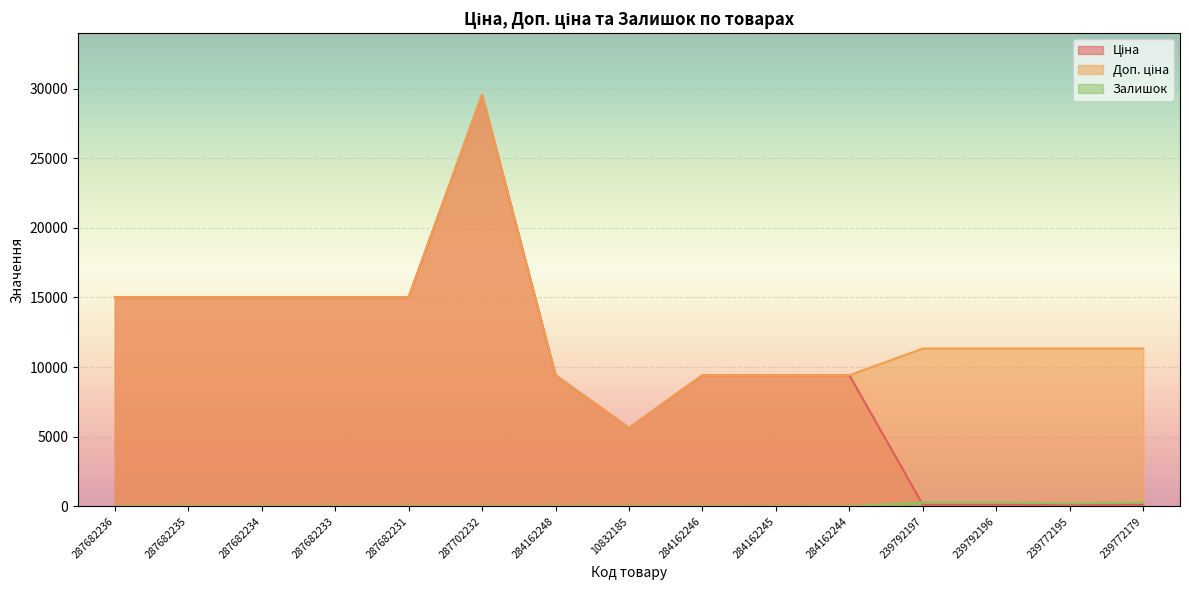

Rank the series by their average value, from highest to lowest.

Доп. ціна, Ціна, Залишок